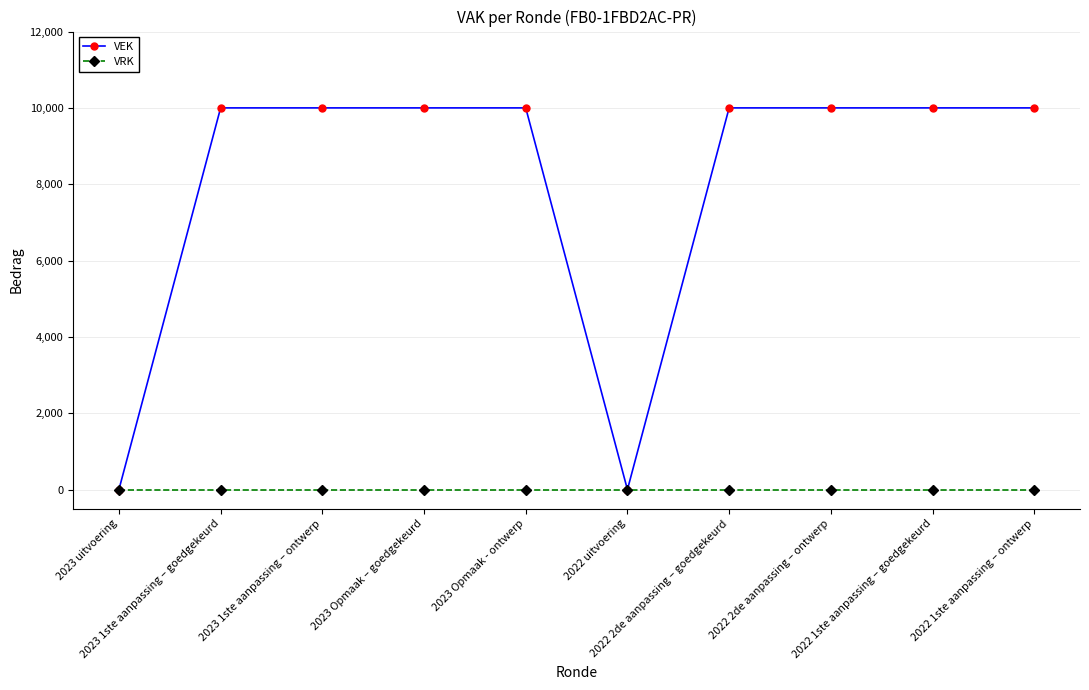

Which series has the largest range (max minus min)?

VEK